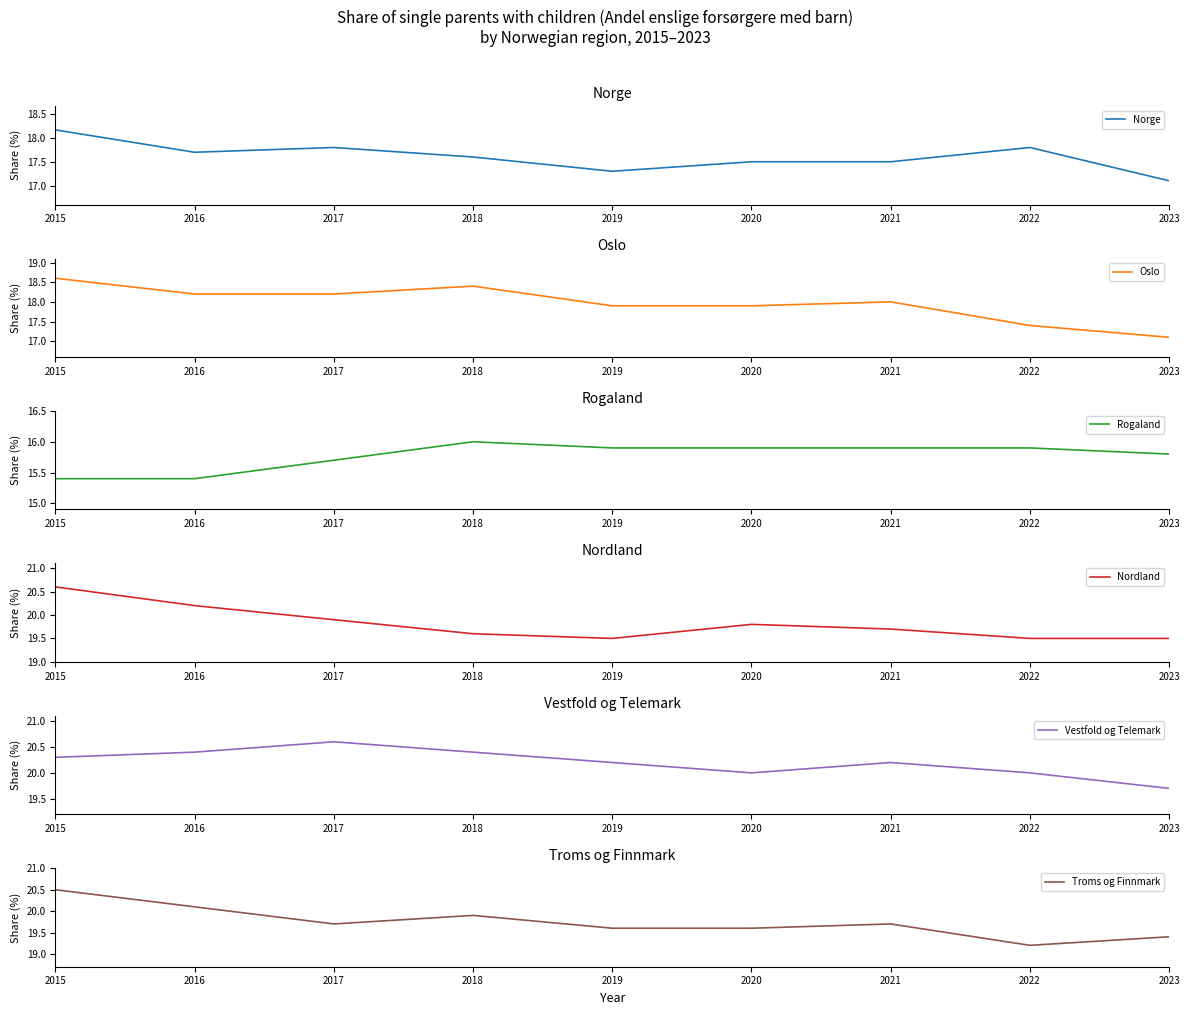

What is the value of the Nordland point at the 6th from the left?

19.8